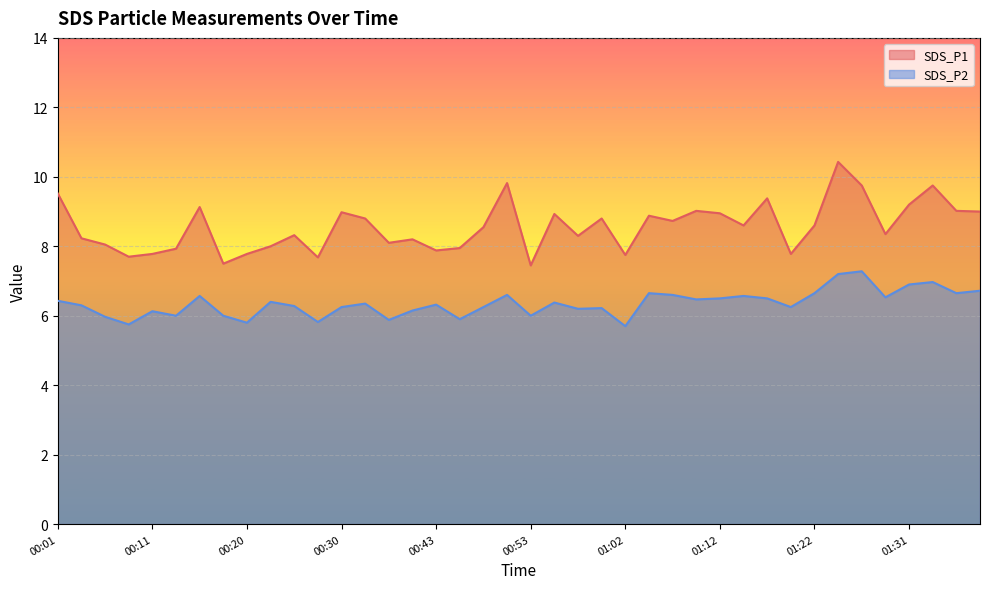

Reading left to right, what are all the values shown in this chart?

SDS_P1: 00:01=9.5	00:03=8.2	00:06=8.1	00:08=7.7	00:11=7.8	00:13=7.9	00:16=9.1	00:18=7.5	00:20=7.8	00:23=8.0	00:25=8.3	00:28=7.7	00:30=9.0	00:32=8.8	00:35=8.1	00:37=8.2	00:43=7.9	00:45=8.0	00:48=8.6	00:50=9.8	00:53=7.5	00:55=8.9	00:57=8.3	01:00=8.8	01:02=7.8	01:05=8.9	01:07=8.7	01:09=9.0	01:12=8.9	01:14=8.6	01:17=9.4	01:19=7.8	01:22=8.6	01:24=10.4	01:26=9.8	01:29=8.3	01:31=9.2	01:34=9.8	01:36=9.0	01:39=9.0
SDS_P2: 00:01=6.4	00:03=6.3	00:06=6.0	00:08=5.8	00:11=6.1	00:13=6.0	00:16=6.6	00:18=6.0	00:20=5.8	00:23=6.4	00:25=6.3	00:28=5.8	00:30=6.2	00:32=6.3	00:35=5.9	00:37=6.2	00:43=6.3	00:45=5.9	00:48=6.2	00:50=6.6	00:53=6.0	00:55=6.4	00:57=6.2	01:00=6.2	01:02=5.7	01:05=6.7	01:07=6.6	01:09=6.5	01:12=6.5	01:14=6.6	01:17=6.5	01:19=6.2	01:22=6.7	01:24=7.2	01:26=7.3	01:29=6.5	01:31=6.9	01:34=7.0	01:36=6.7	01:39=6.7